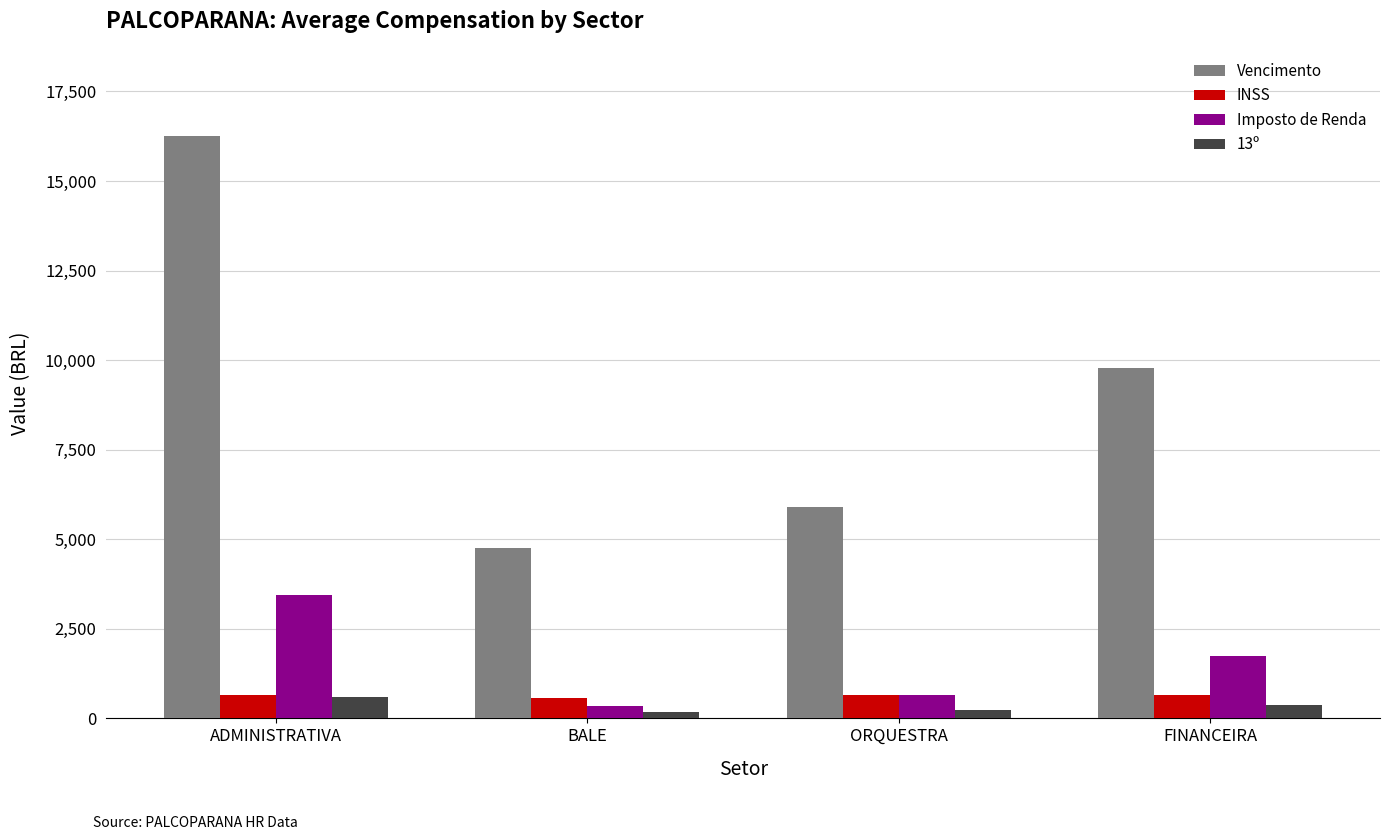

What are all the series names shown in the legend?

Vencimento, INSS, Imposto de Renda, 13º